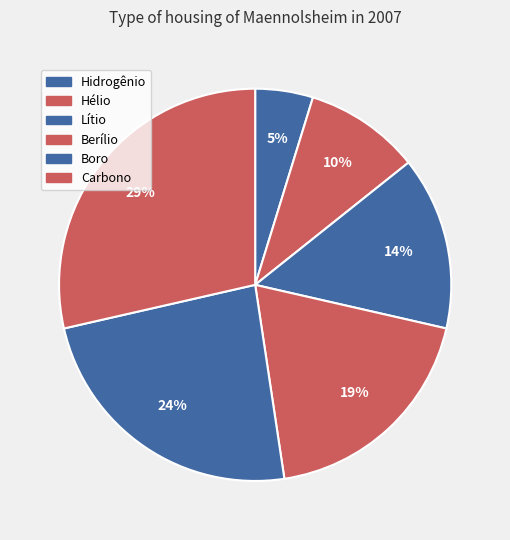

Count the number of slices in the pie.

6